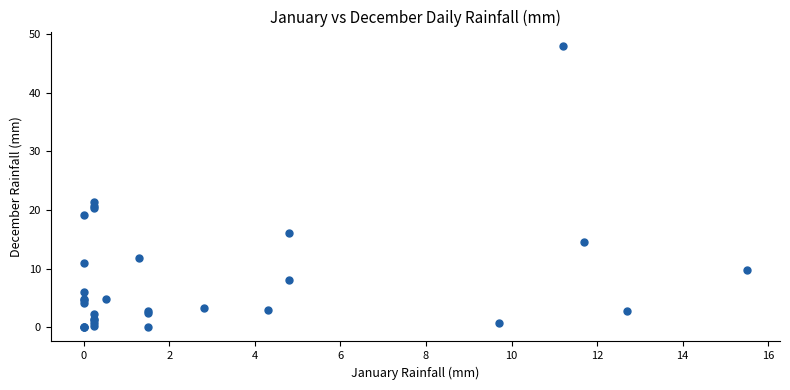

What Y value in the scatter plot is closest to 24?

21.3